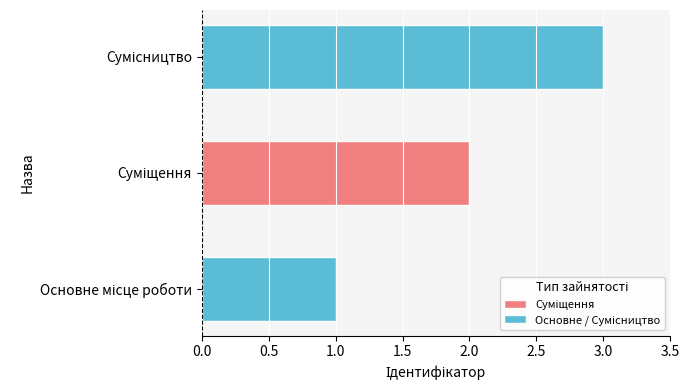

What is the maximum value shown in the chart?

3